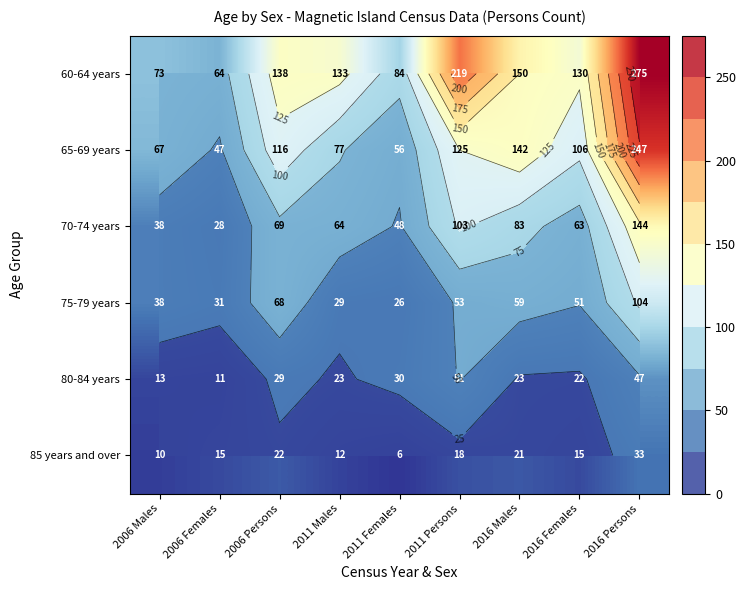

What value does the 80-84 years series have at 2011 Persons?

51